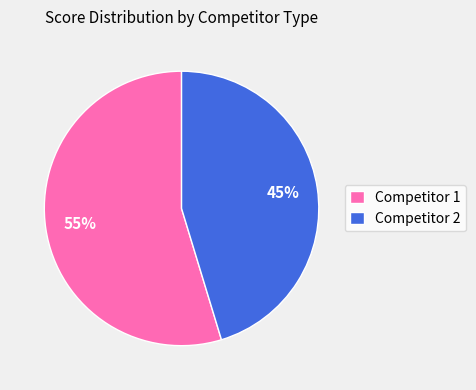

The Competitor 1 slice represents 55% of the pie. True or false?

True